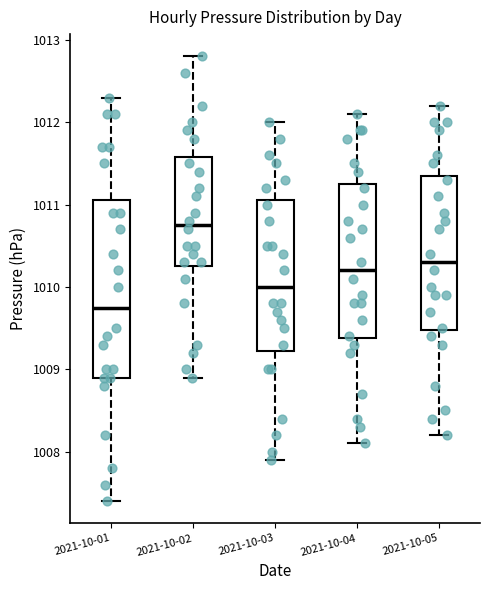

Reading left to right, read every box against the y-axis: the position of its median line, the range the box covers, and the ends of its whiskers. The values are not printed on the chart, so give them approximately, as read against the axis.

2021-10-01: median 1009.8, box 1008.9 to 1011.1, whiskers 1007.4 to 1012.3
2021-10-02: median 1010.8, box 1010.3 to 1011.6, whiskers 1008.9 to 1012.8
2021-10-03: median 1010.0, box 1009.2 to 1011.1, whiskers 1007.9 to 1012.0
2021-10-04: median 1010.2, box 1009.4 to 1011.3, whiskers 1008.1 to 1012.1
2021-10-05: median 1010.3, box 1009.5 to 1011.4, whiskers 1008.2 to 1012.2